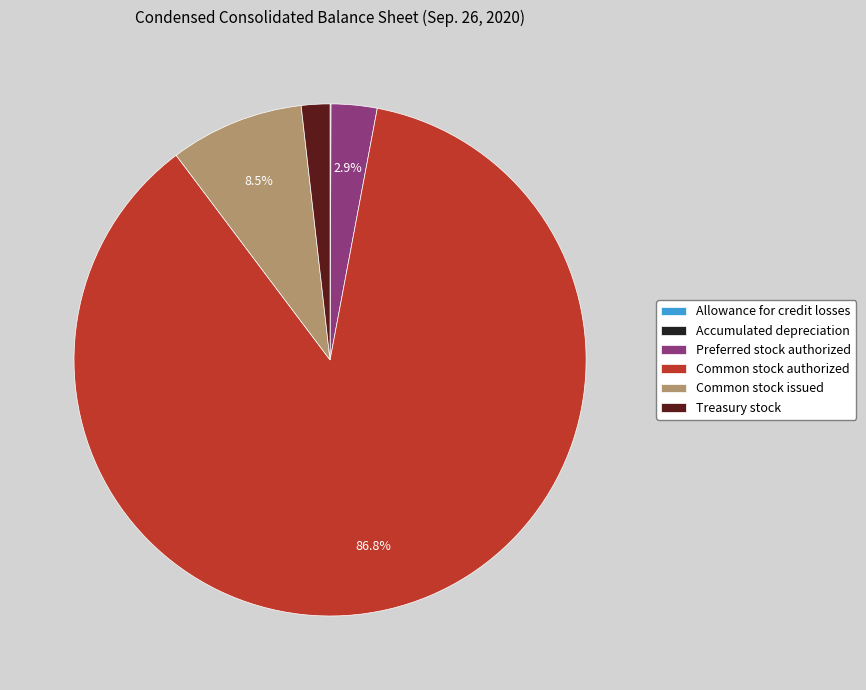

To the nearest percent, what percentage of the pie is Common stock authorized?

87%